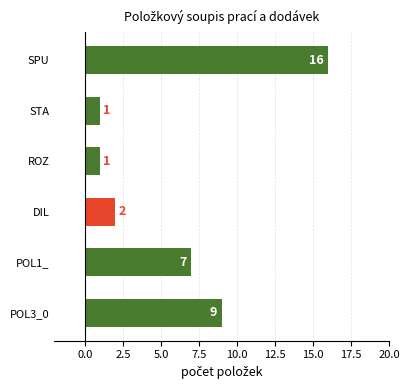

Read the value at POL3_0, to the nearest 5.

10